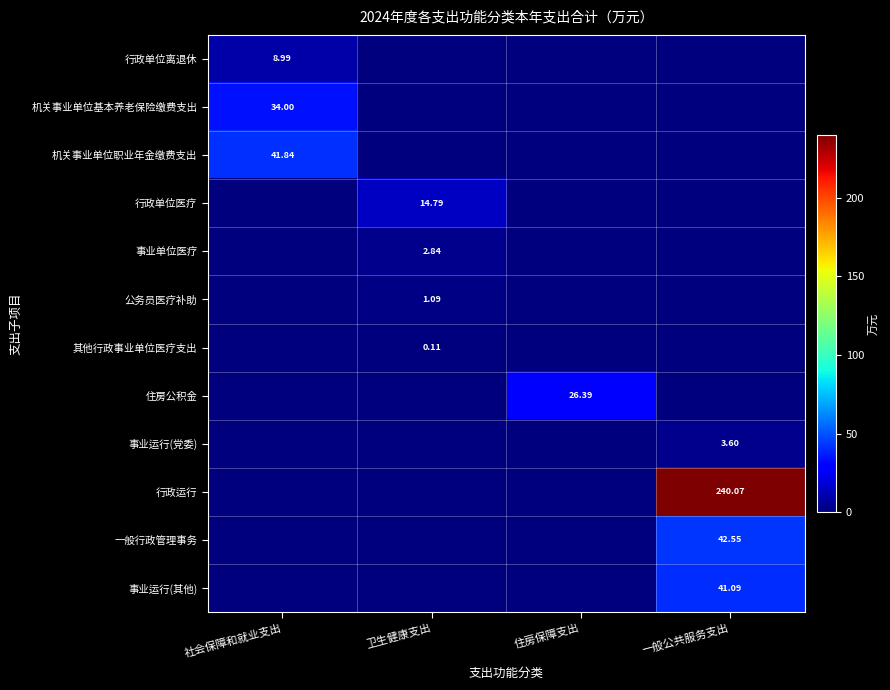

At which category does the chart reach its minimum across all series?

卫生健康支出